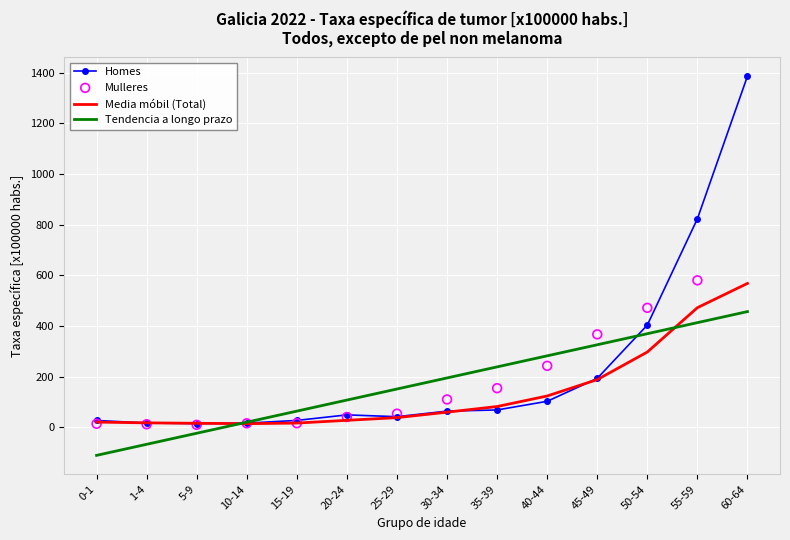

At which category is the sum across all series the highest?

55-59